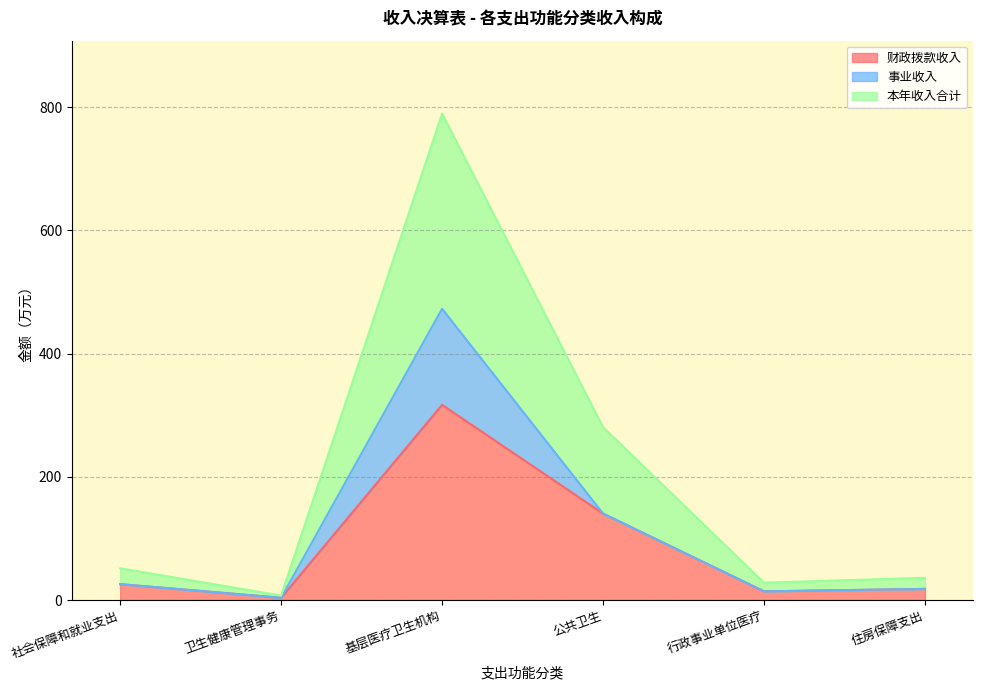

Does the chart have visible grid lines?

Yes